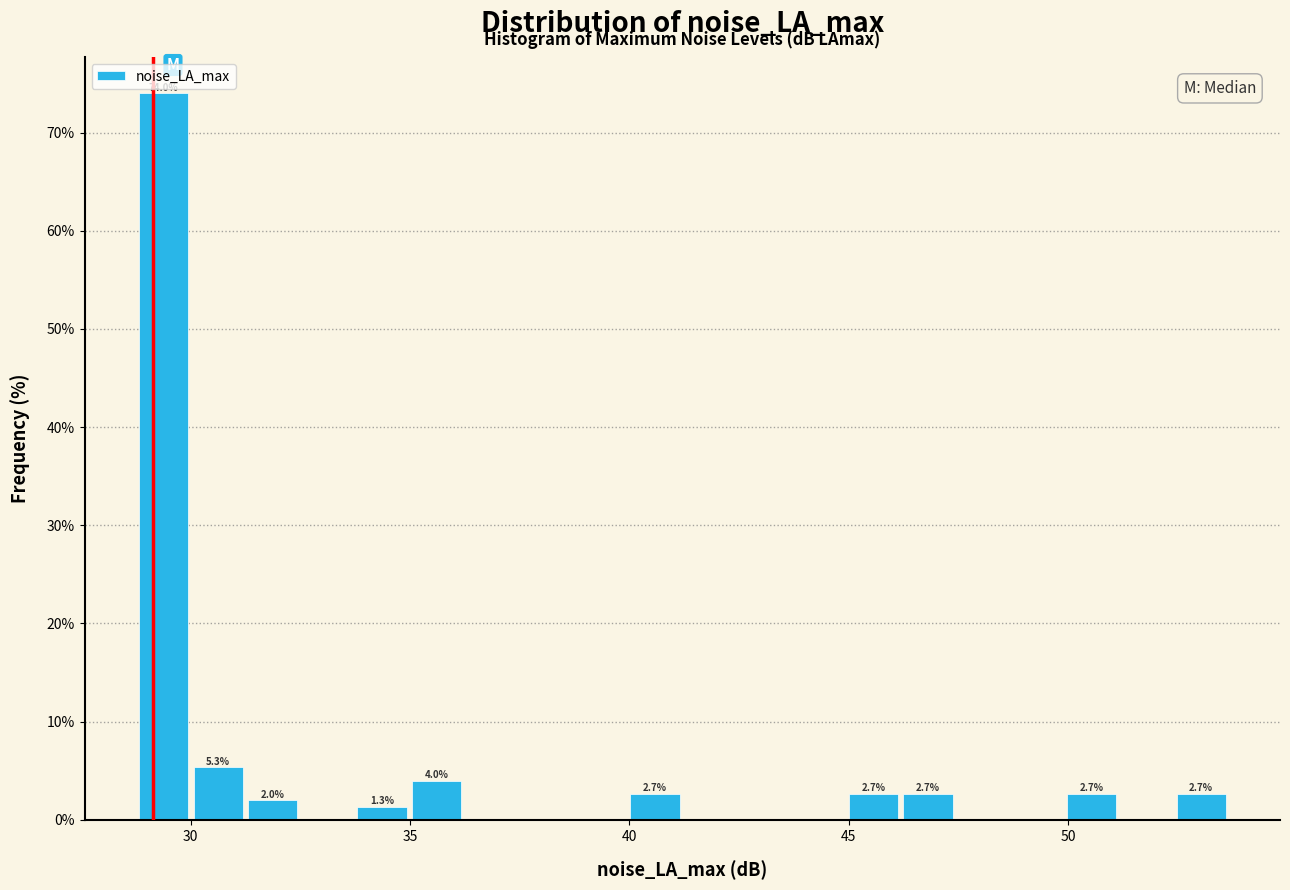

Read against the x-axis, roughly where is the centre of the tallest bar?

29.5